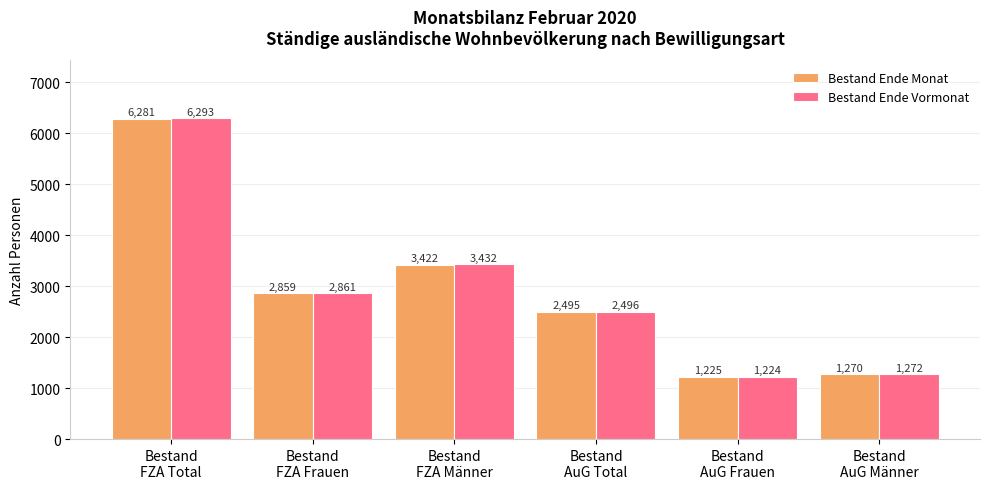

How many data points does each series have?

6